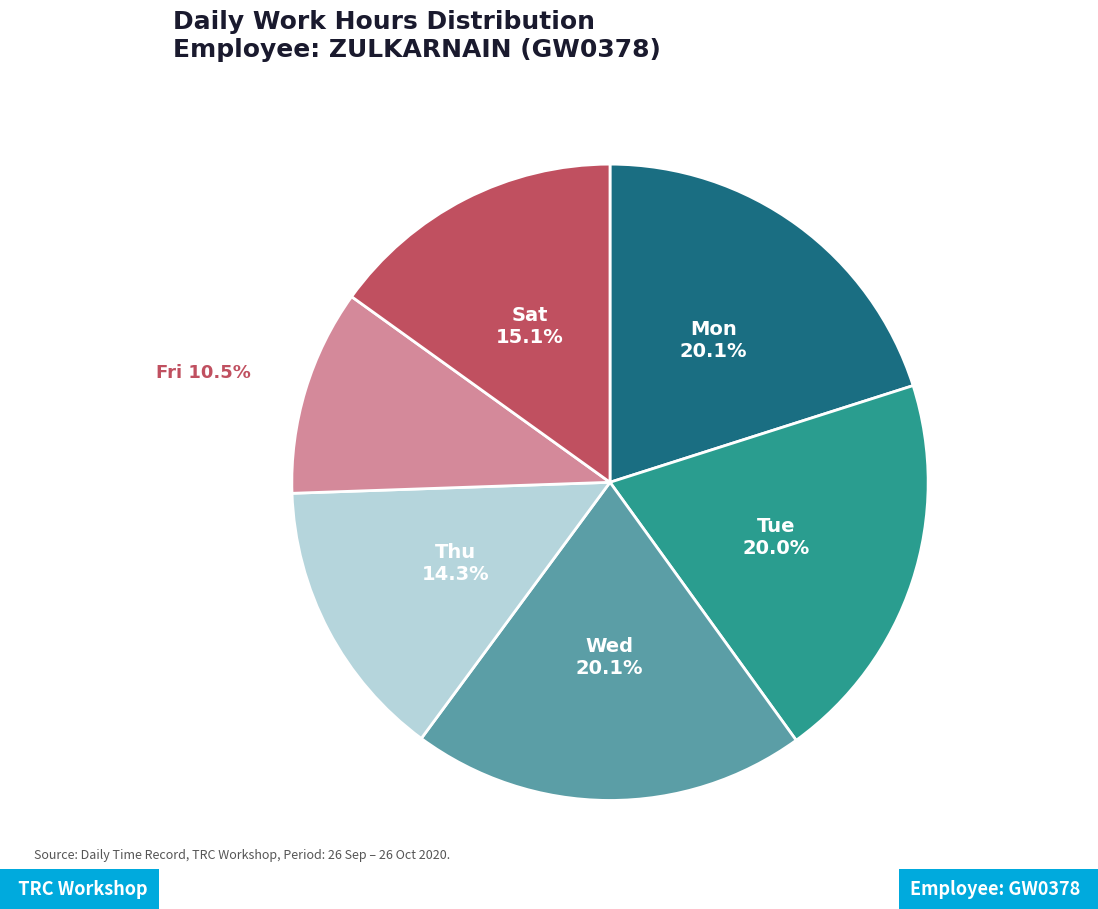

Is there a majority slice in this chart?

No